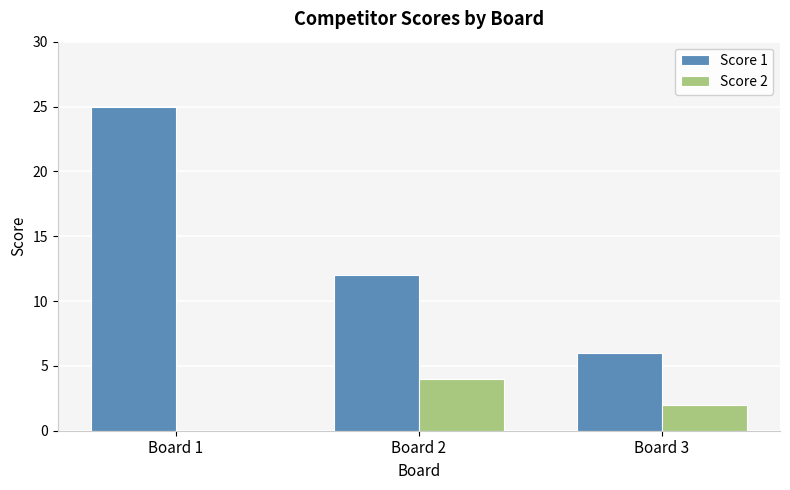

At which label is Score 1 closest to 15?

Board 2